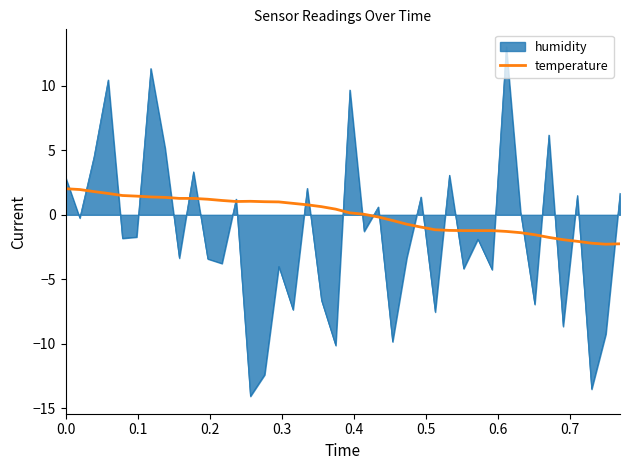

Which series has the largest total across all categories?

temperature